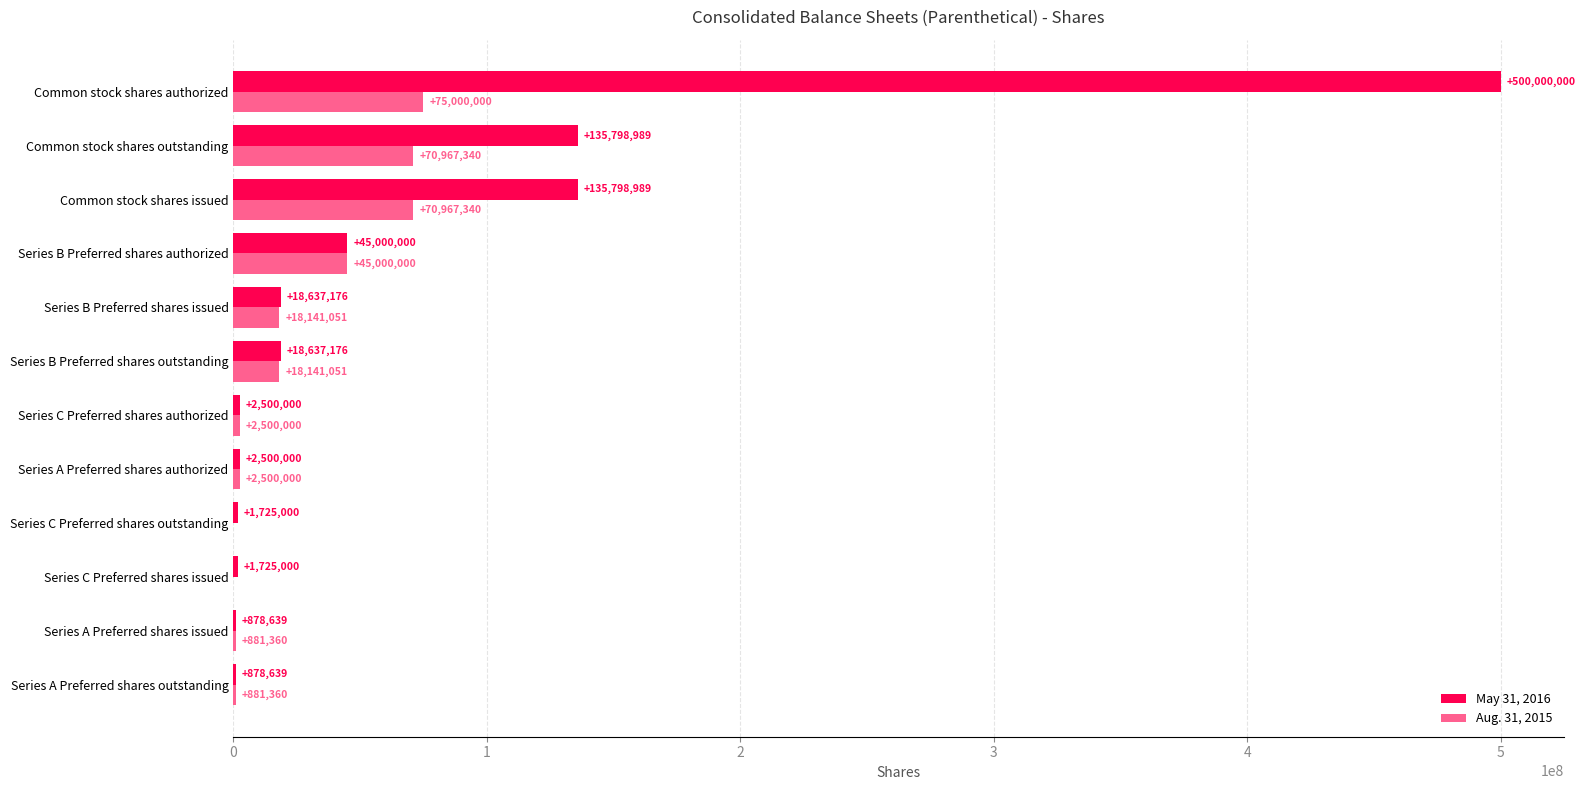

At which category is the sum across all series the highest?

Common stock shares authorized